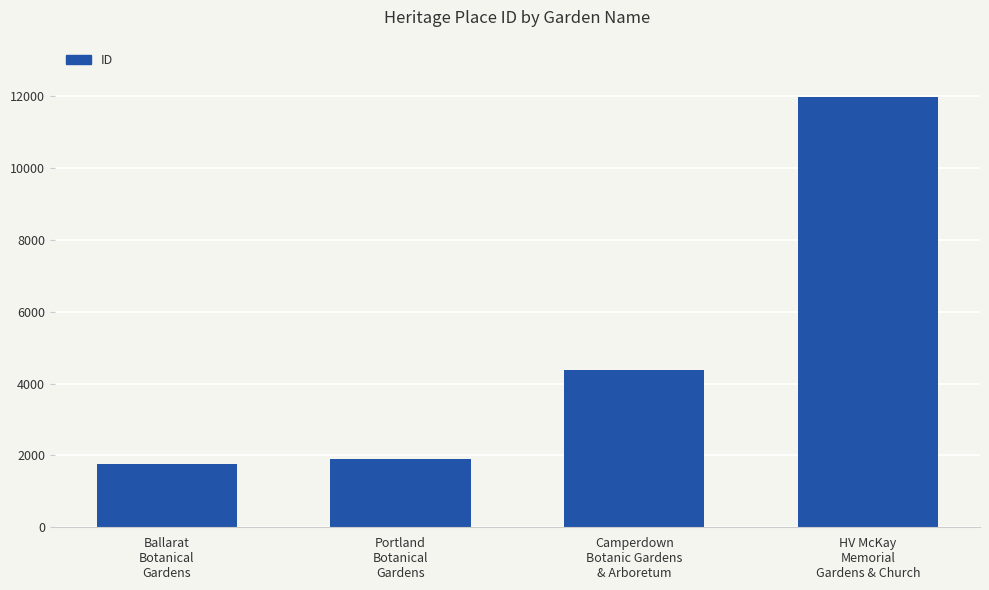

What is the label of the 2nd bar from the right?

Camperdown
Botanic Gardens
& Arboretum